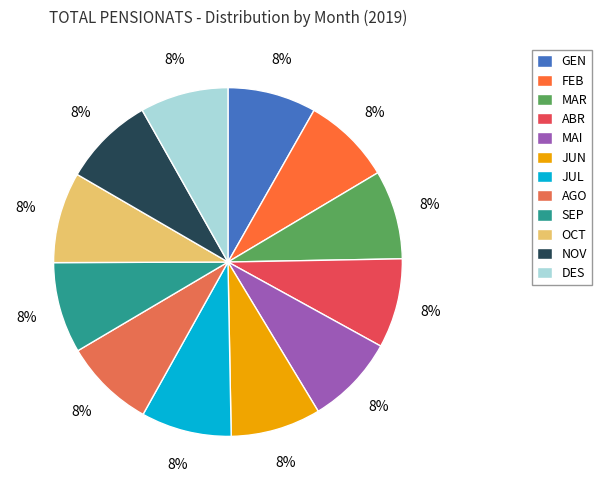

True or false: JUN accounts for 8% of the total.

True